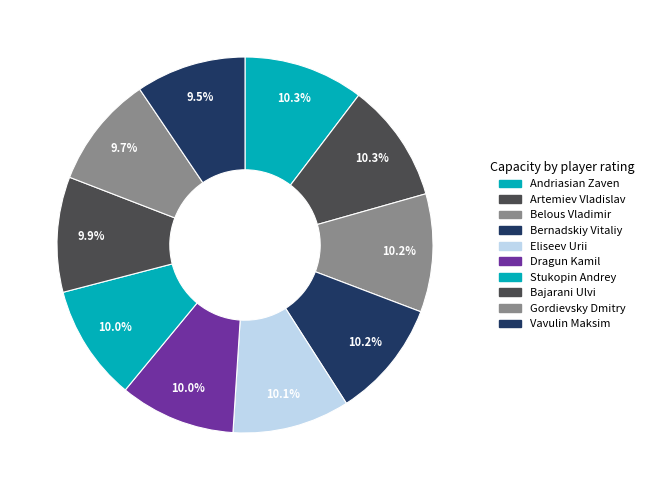

How many slices are in this pie chart?

10